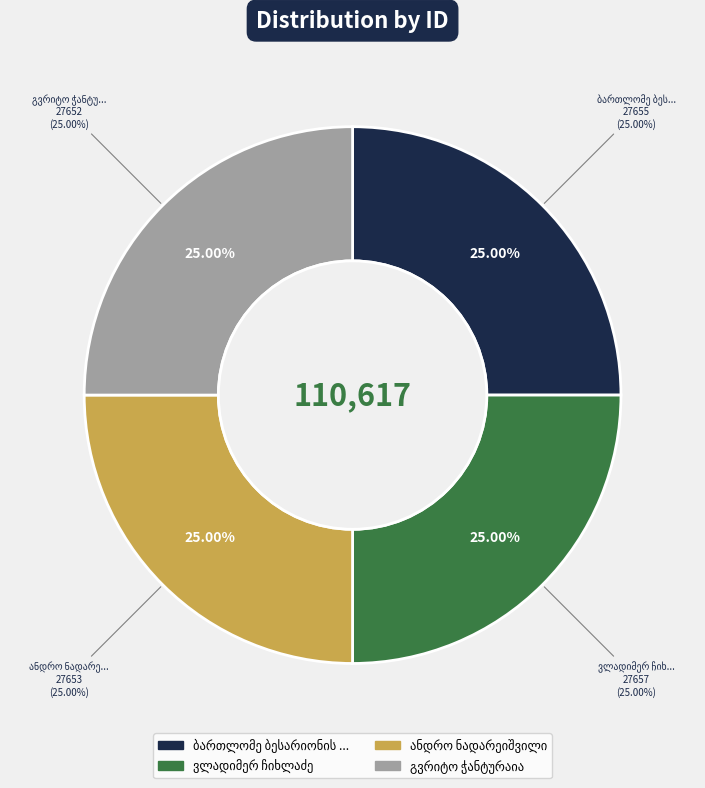

The ვლადიმერ ჩიხლაძე slice represents 20% of the pie. True or false?

False